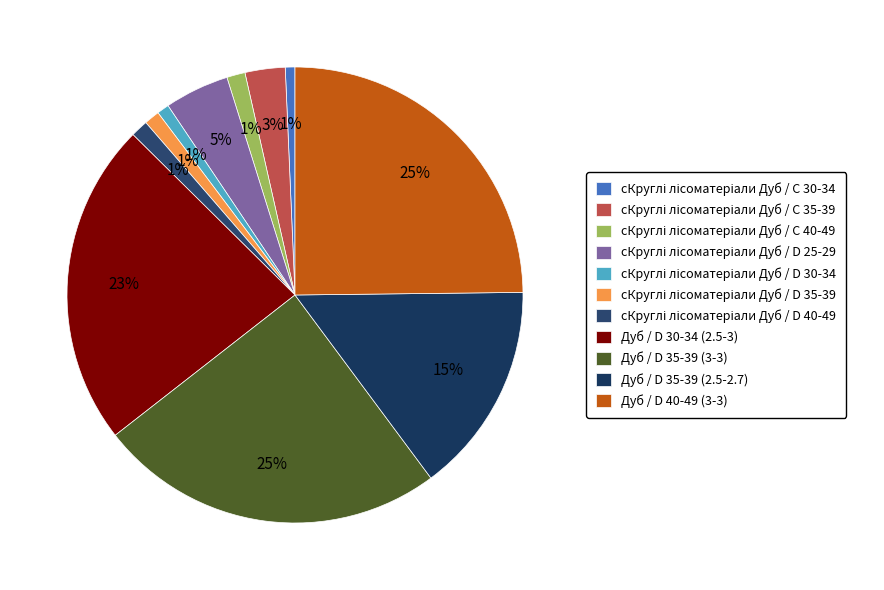

What is the largest slice in the pie chart?

Дуб / D 40-49 (3-3)